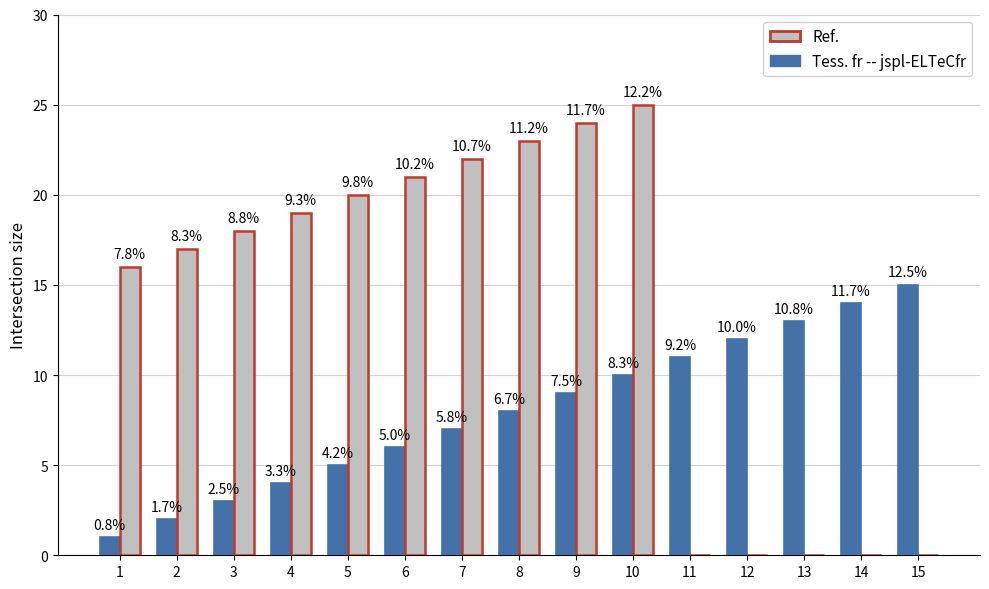

What is the average value of the Ref. series?

14